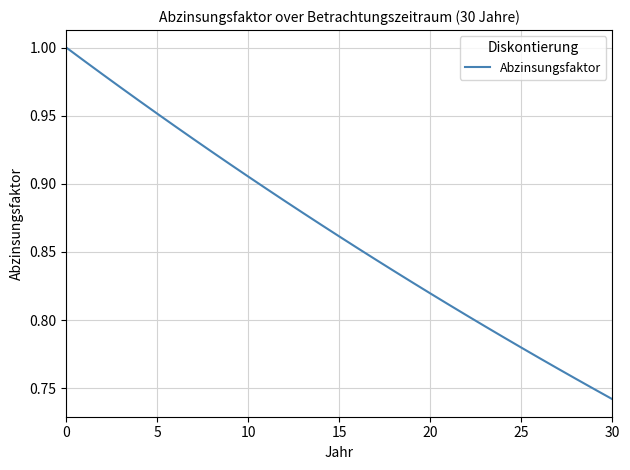

What is the difference between the maximum and minimum values?

0.3